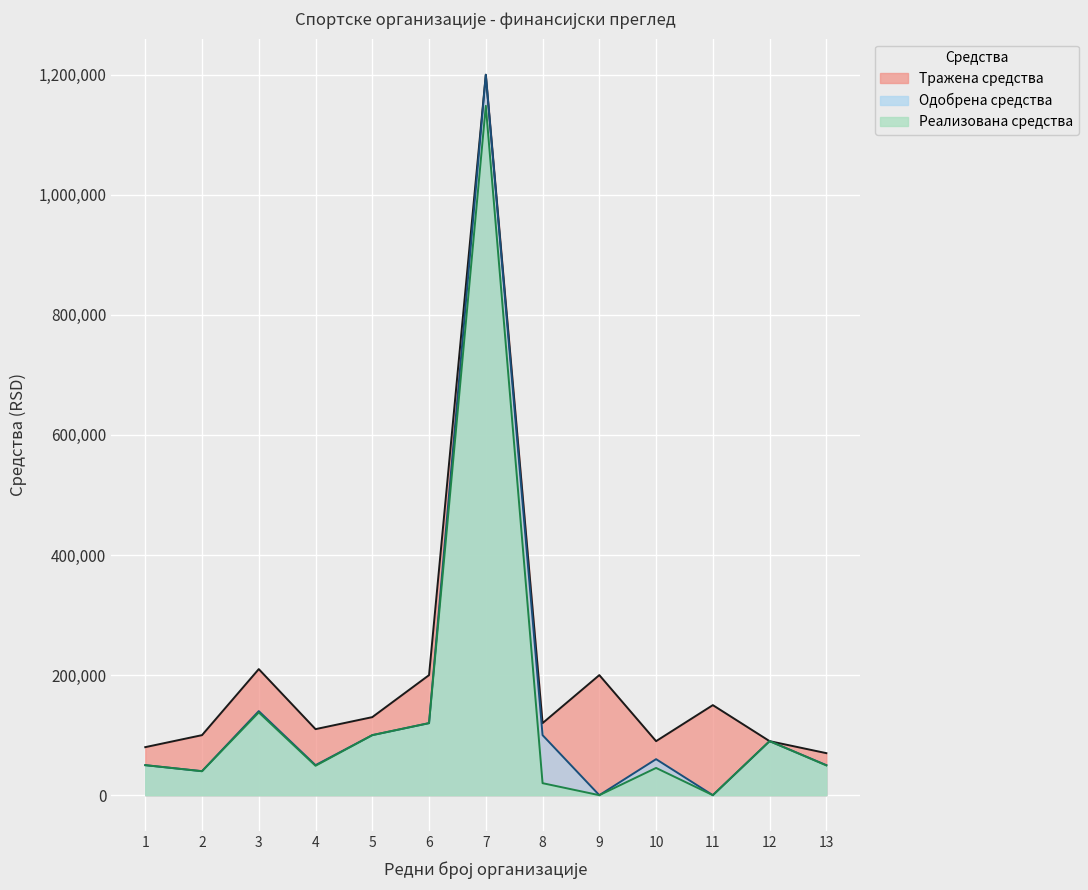

How many interior local peaks does the Тражена средства series have?

4